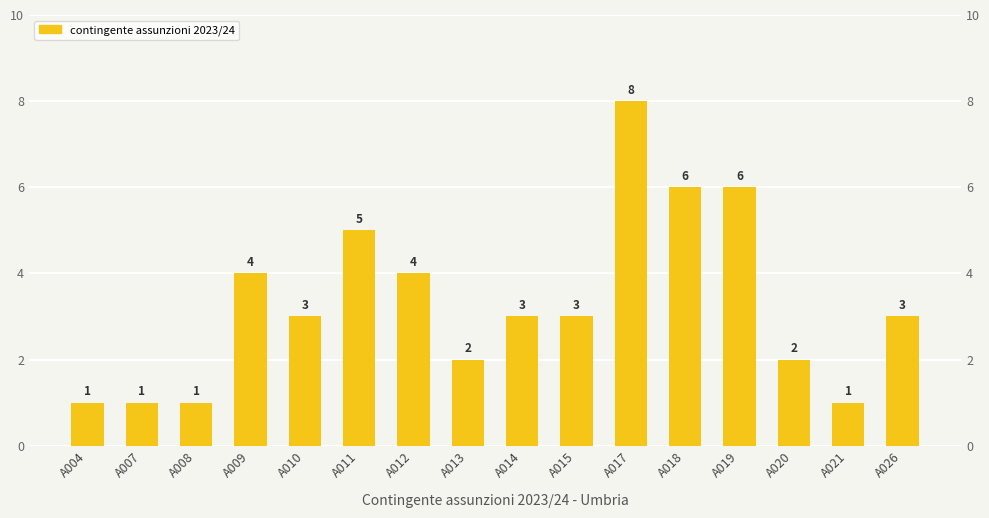

How many bars are there in total?

16